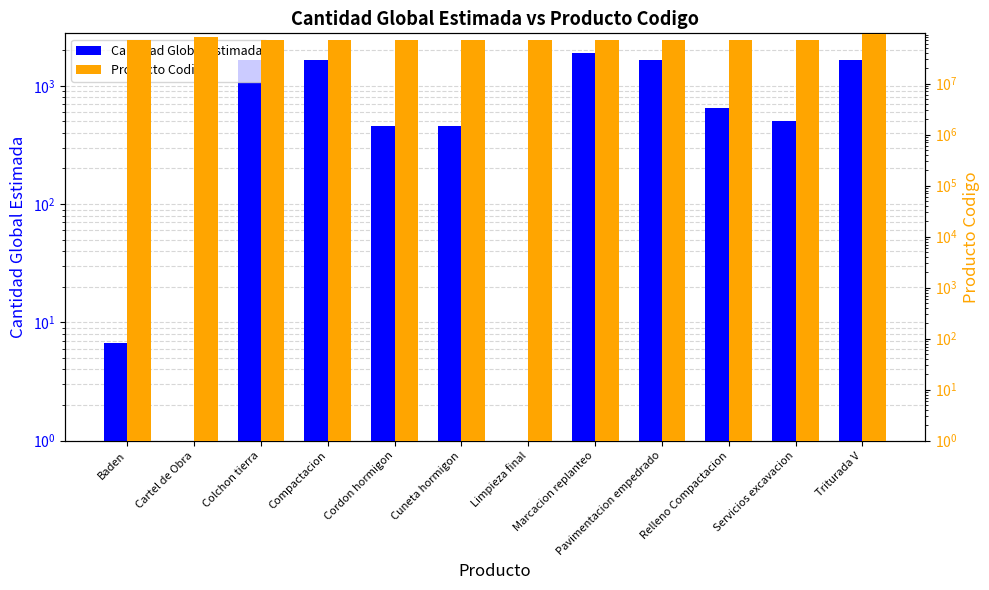

Reading left to right, list all the values displayed in this chart.

Cantidad Global Estimada: Baden=6.8	Cartel de Obra=1.0	Colchon tierra=1666.0	Compactacion=1666.0	Cordon hormigon=460.0	Cuneta hormigon=460.0	Limpieza final=1.0	Marcacion replanteo=1904.0	Pavimentacion empedrado=1666.0	Relleno Compactacion=650.0	Servicios excavacion=500.0	Triturada V=1666.0
Producto Codigo: Baden=72131601.0	Cartel de Obra=82101502.0	Colchon tierra=72141505.0	Compactacion=72102905.0	Cordon hormigon=72101703.0	Cuneta hormigon=72131701.0	Limpieza final=72131601.0	Marcacion replanteo=72131601.0	Pavimentacion empedrado=72131701.0	Relleno Compactacion=72102905.0	Servicios excavacion=72103004.0	Triturada V=95121516.0